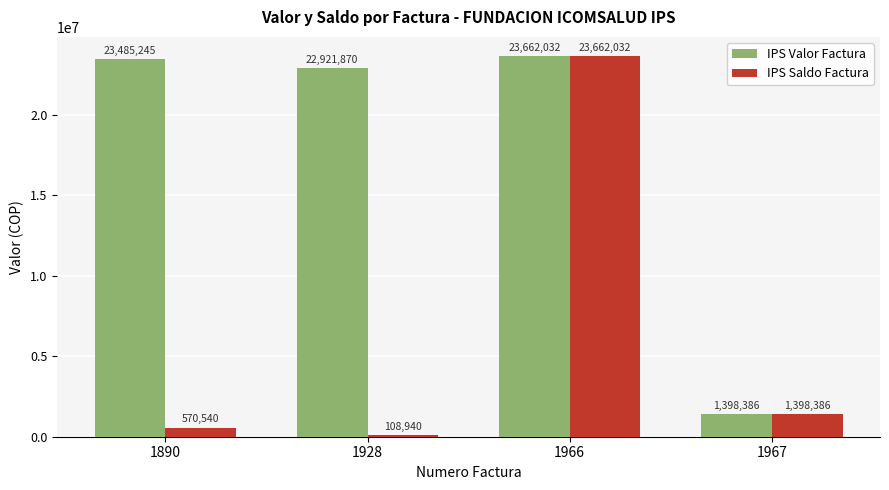

Reading left to right, list all the values displayed in this chart.

IPS Valor Factura: 23485245	22921870	23662032	1398386
IPS Saldo Factura: 570540	108940	23662032	1398386